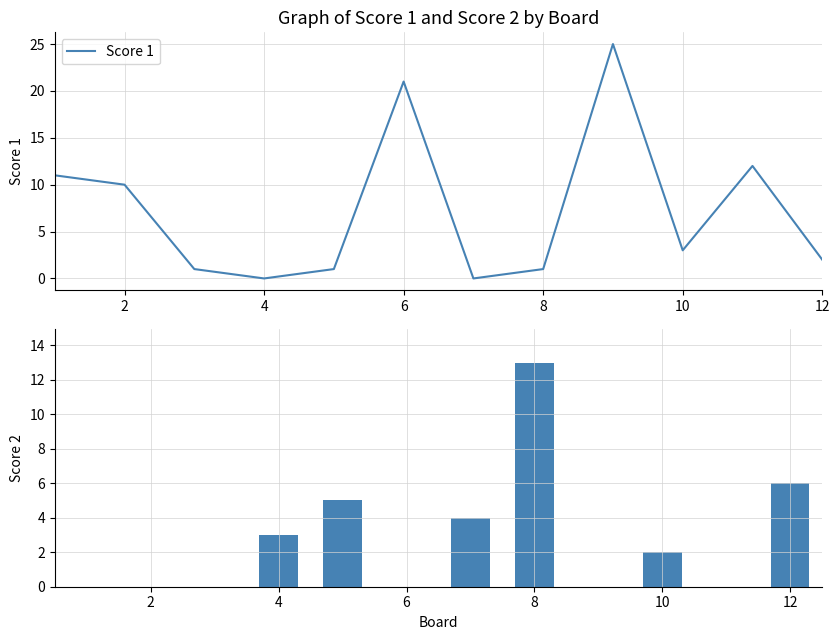

Between 6 and 2, which is larger?

6